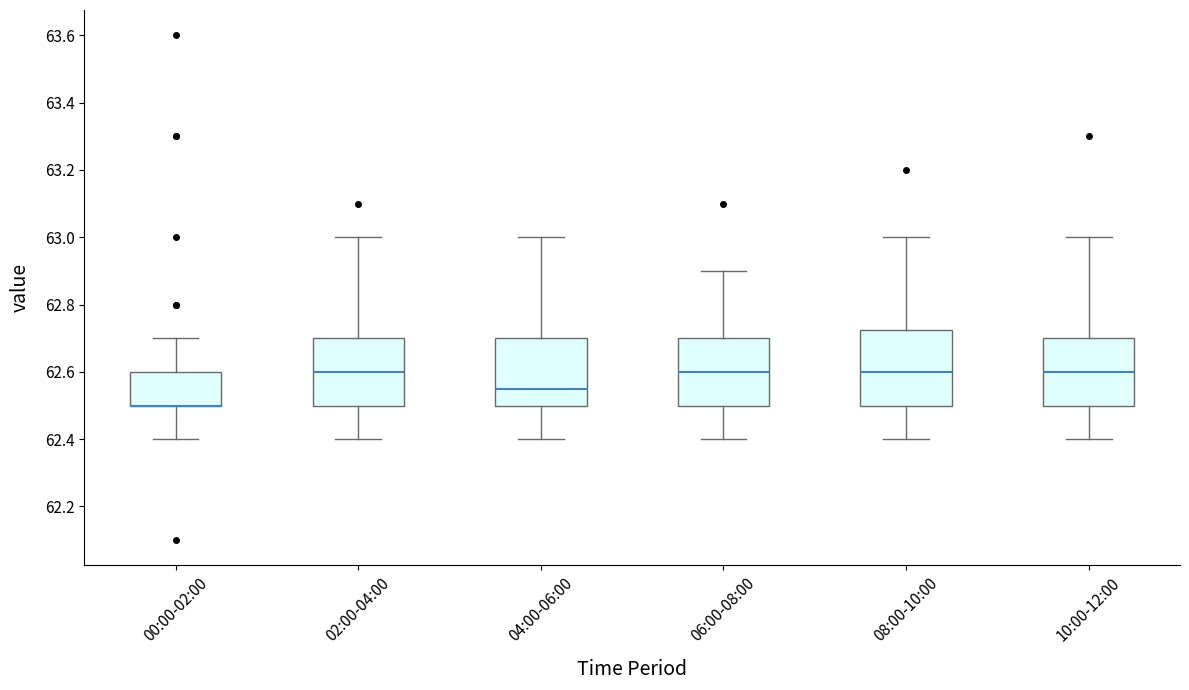

Reading left to right, transcribe this box plot: for each box, give where its median line is, the range the box spans, and where its two whiskers end, as read against the y-axis. The values are not printed on the chart, so give them approximately, as read against the axis.

00:00-02:00: median 62.50 (drawn on the box's lower edge), box 62.50 to 62.60, whiskers 62.40 to 62.70
02:00-04:00: median 62.60, box 62.50 to 62.70, whiskers 62.40 to 63.00
04:00-06:00: median 62.56, box 62.50 to 62.70, whiskers 62.40 to 63.00
06:00-08:00: median 62.60, box 62.50 to 62.70, whiskers 62.40 to 62.90
08:00-10:00: median 62.60, box 62.50 to 62.72, whiskers 62.40 to 63.00
10:00-12:00: median 62.60, box 62.50 to 62.70, whiskers 62.40 to 63.00